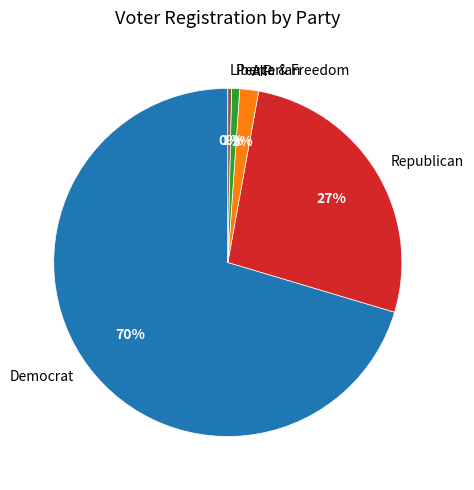

What percentage is the Republican slice, to the nearest percent?

27%